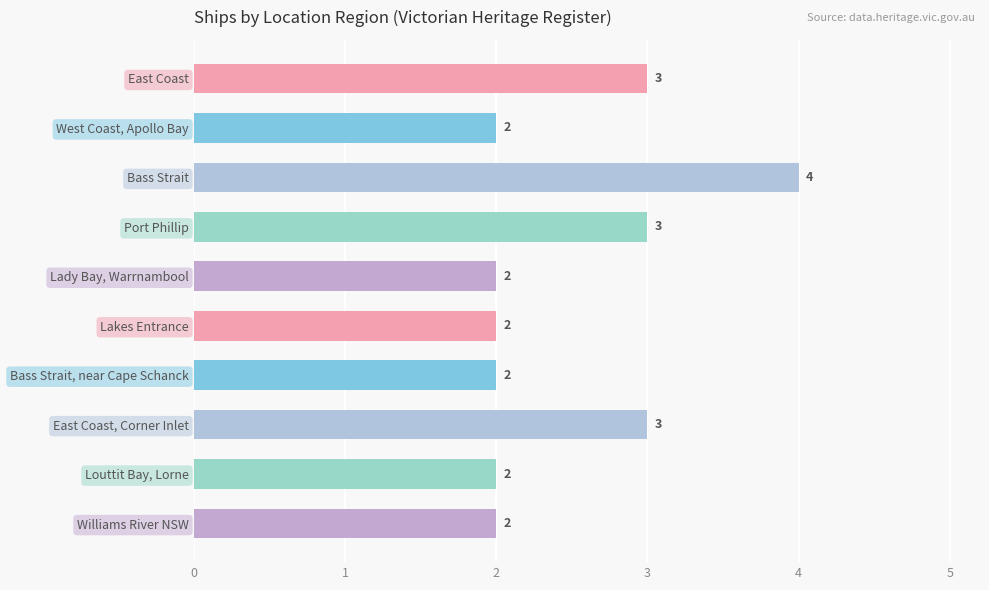

Reading top to bottom, list all the values displayed in this chart.

East Coast=3	West Coast, Apollo Bay=2	Bass Strait=4	Port Phillip=3	Lady Bay, Warrnambool=2	Lakes Entrance=2	Bass Strait, near Cape Schanck=2	East Coast, Corner Inlet=3	Louttit Bay, Lorne=2	Williams River NSW=2